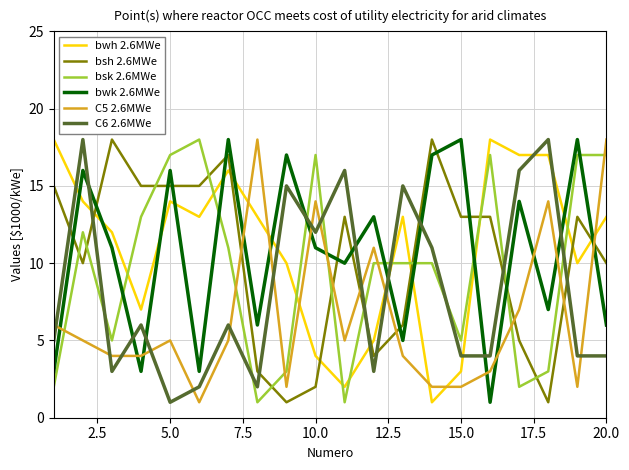

Reading right to left, extract all data points from this chart.

bwh 2.6MWe: 13	10	17	17	18	3	1	13	5	2	4	10	13	16	13	14	7	12	14	18
bsh 2.6MWe: 10	13	1	5	13	13	18	6	4	13	2	1	3	17	15	15	15	18	10	15
bsk 2.6MWe: 17	17	3	2	17	5	10	10	10	1	17	3	1	11	18	17	13	5	12	2
bwk 2.6MWe: 6	18	7	14	1	18	17	5	13	10	11	17	6	18	3	16	3	11	16	3
C5 2.6MWe: 18	2	14	7	3	2	2	4	11	5	14	2	18	5	1	5	4	4	5	6
C6 2.6MWe: 4	4	18	16	4	4	11	15	3	16	12	15	2	6	2	1	6	3	18	5